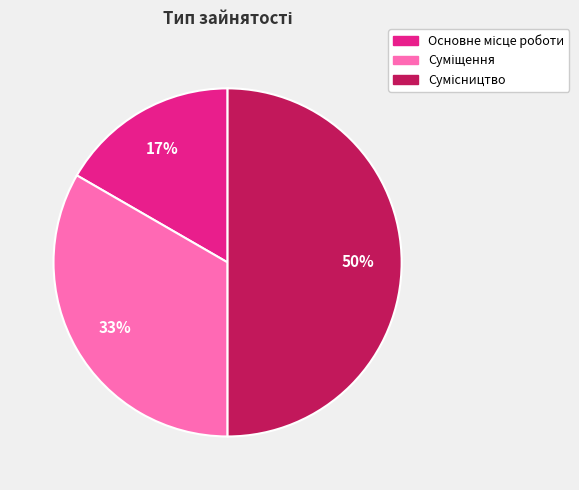

To the nearest percent, what is the average slice percentage?

33%